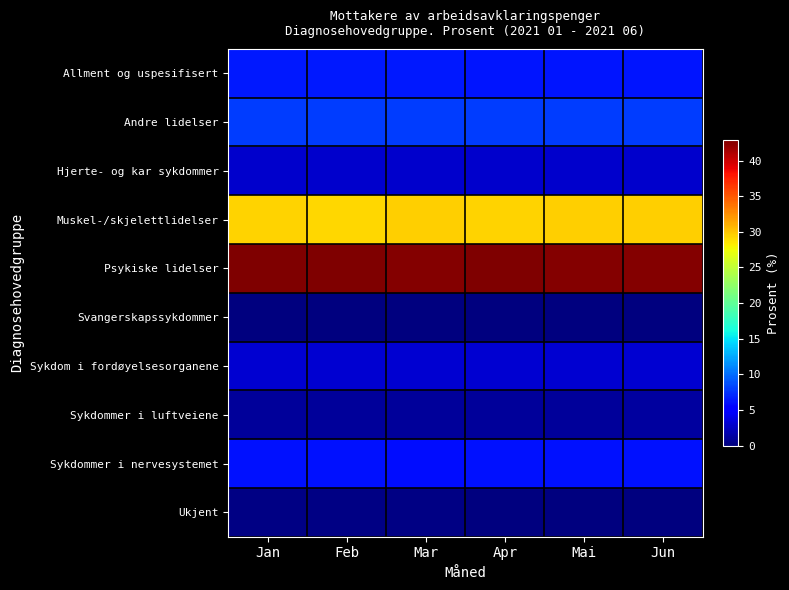

At which category is the sum across all series the highest?

Jan